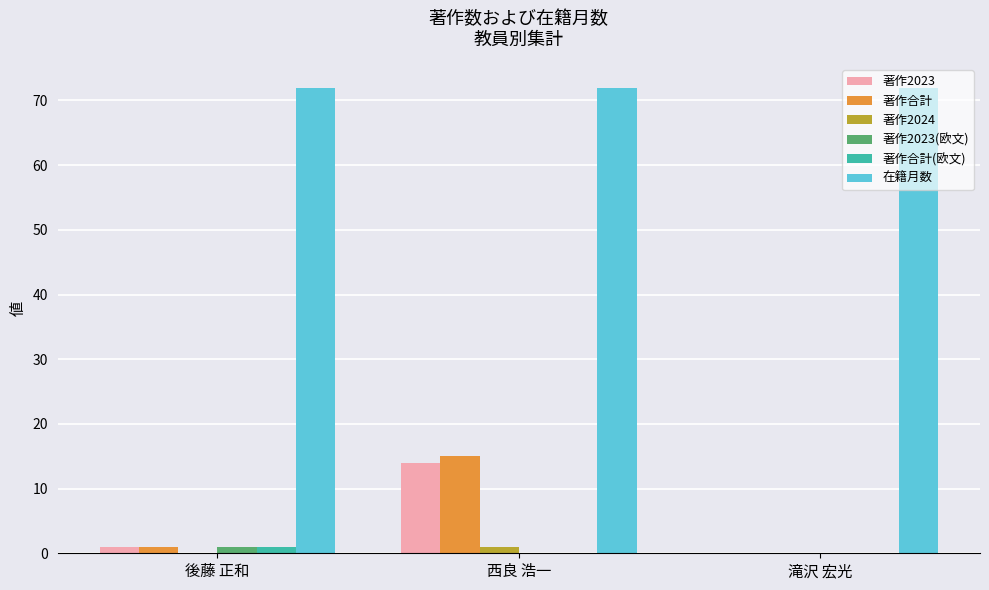

The 著作2023 series shows 14 at 西良 浩一. True or false?

True